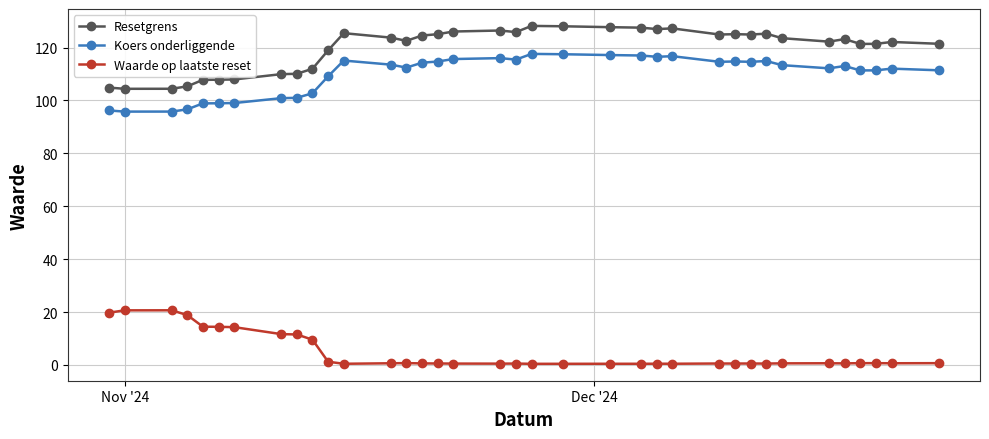

Which series has the largest total across all categories?

Resetgrens